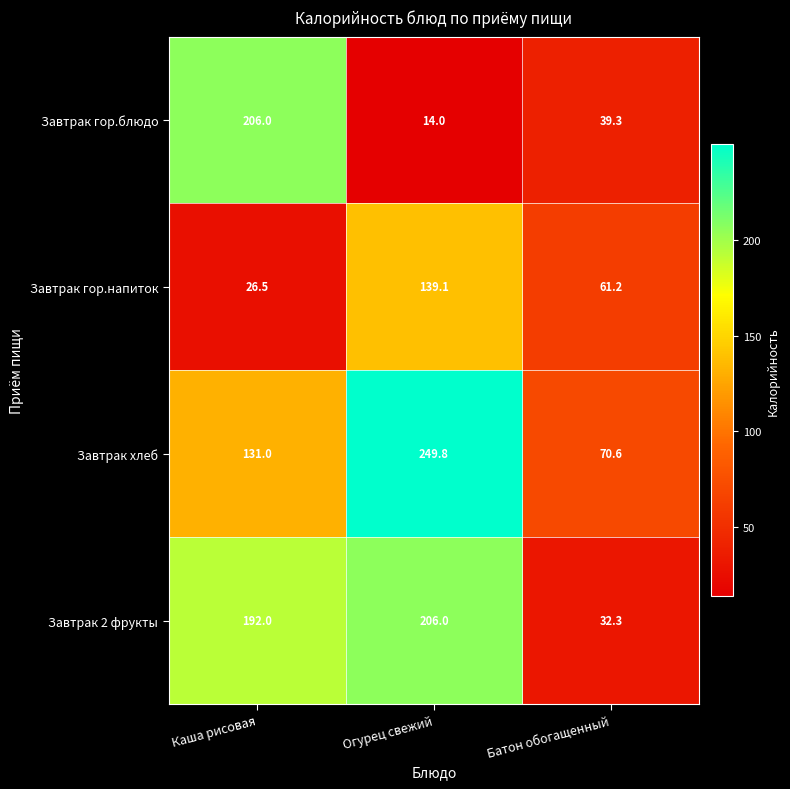

Which series has the widest spread of values?

Завтрак гор.блюдо